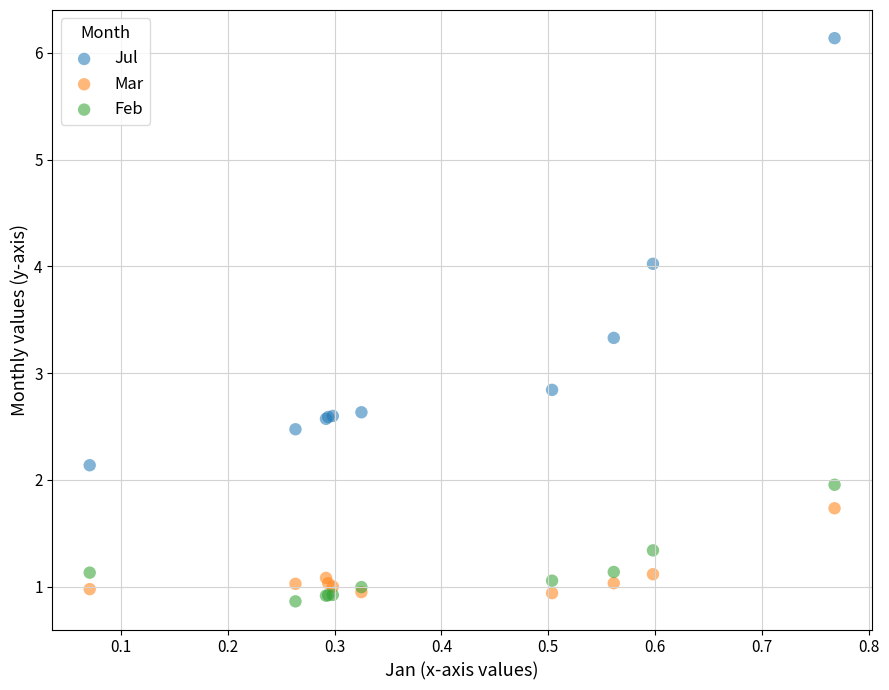

What is the X range (max minus min) for the scatter plot?

0.7